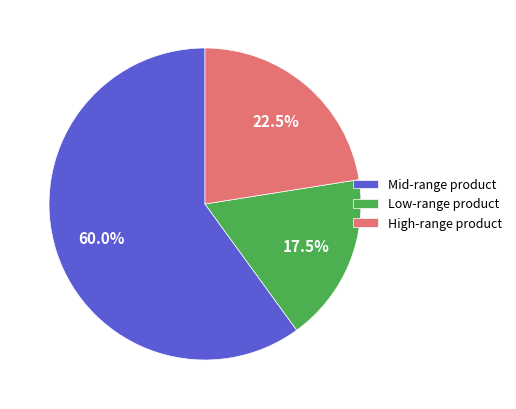

Count the number of slices in the pie.

3